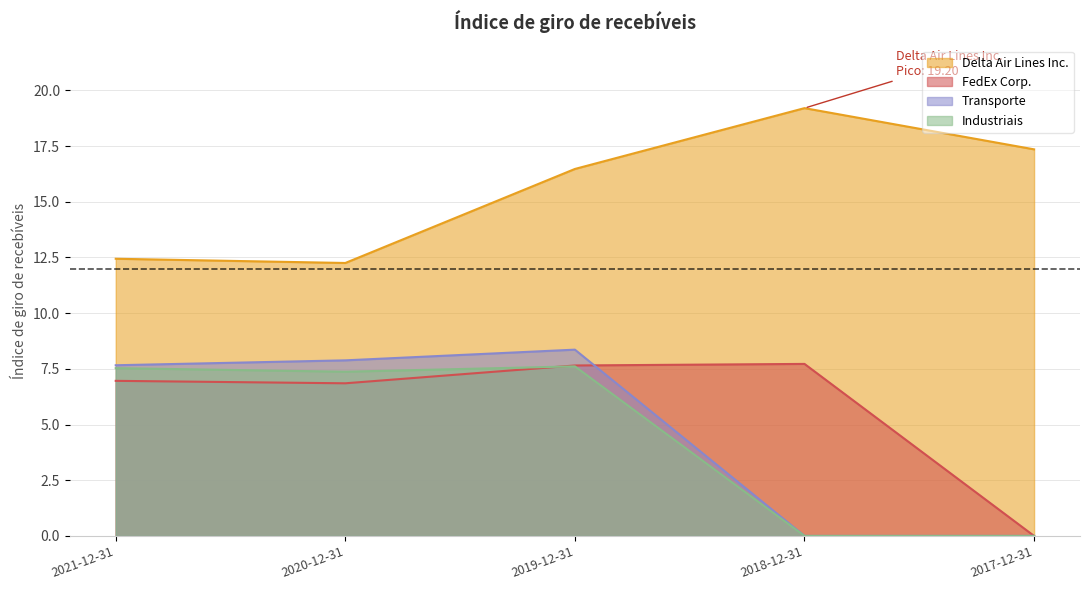

Rank the series by their maximum value, from lowest to highest.

Industriais, FedEx Corp., Transporte, Delta Air Lines Inc.